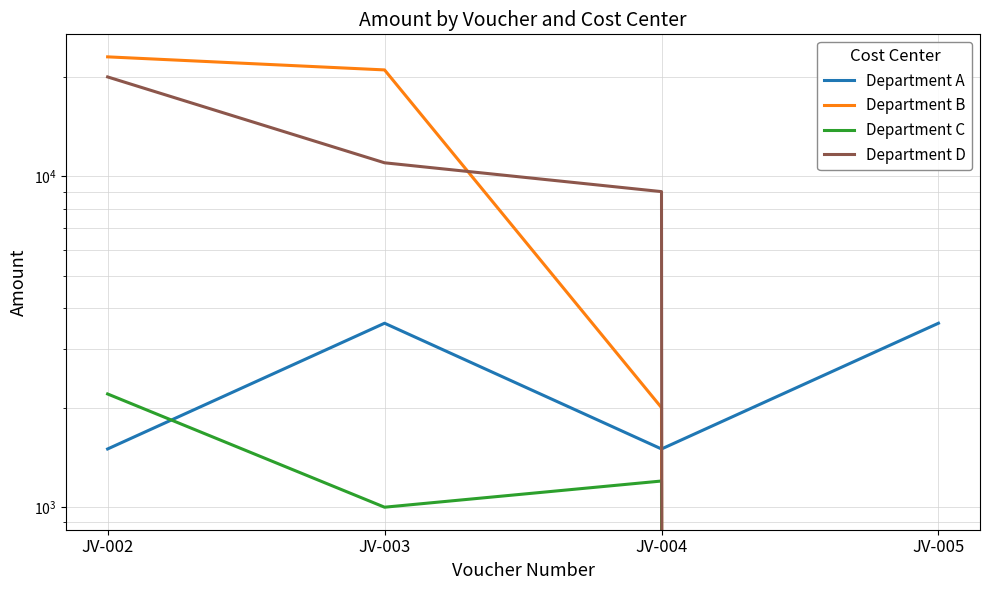

True or false: Department D has more than 0 interior local peaks.

False